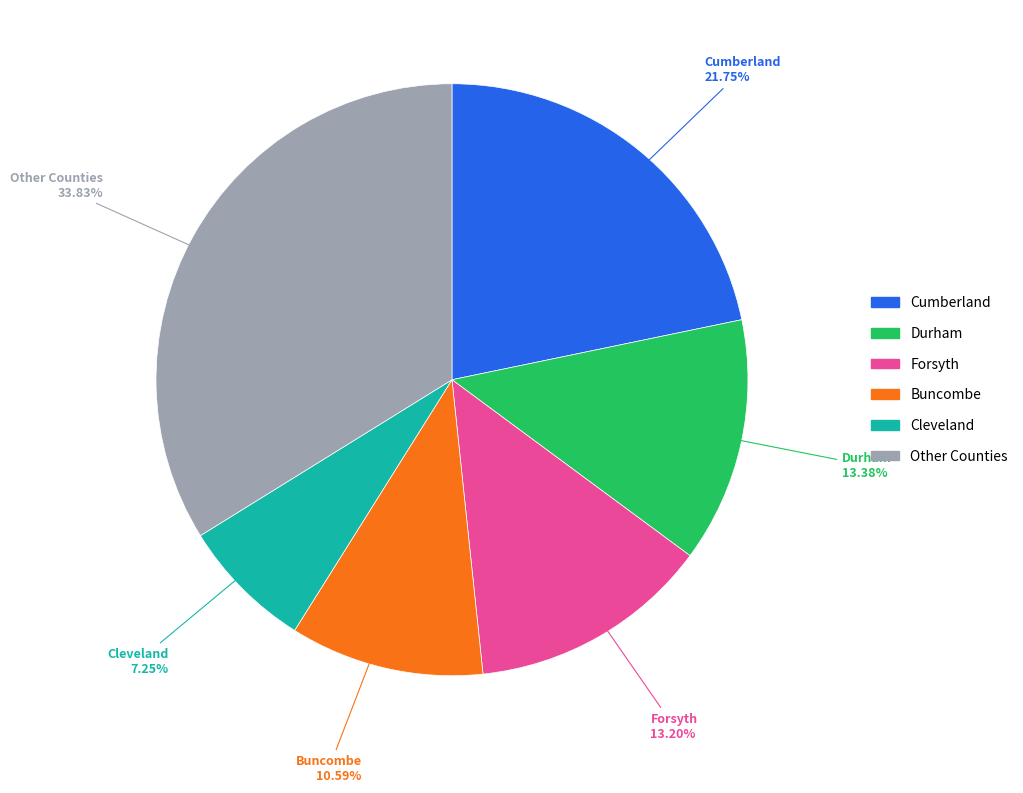

Does any single category account for the majority?

No